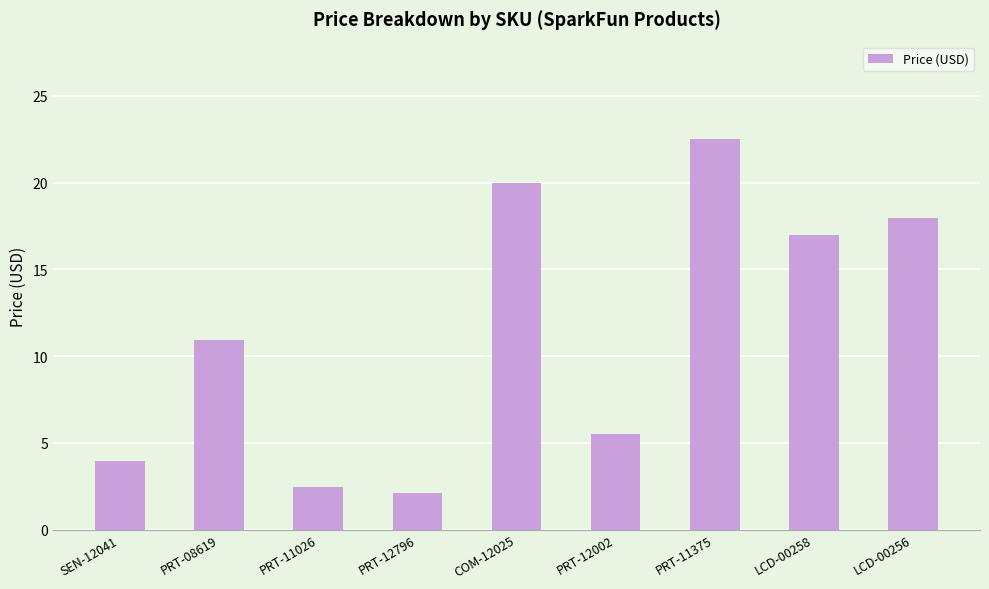

Count the number of categories in the chart.

9